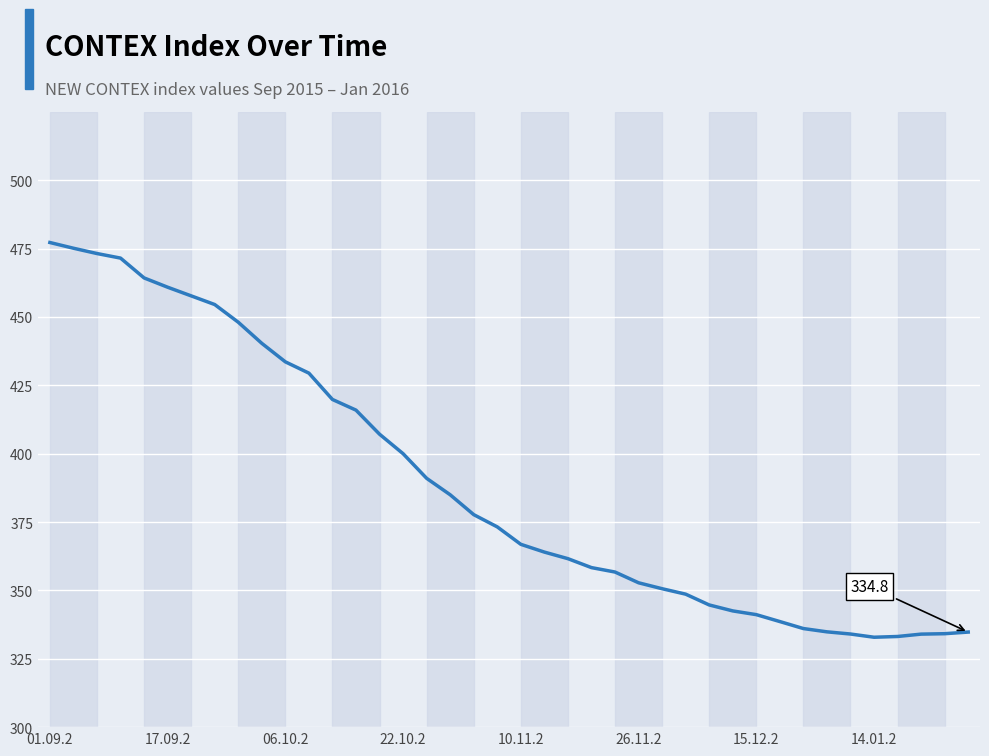

What is the difference between the maximum and minimum values?

144.3